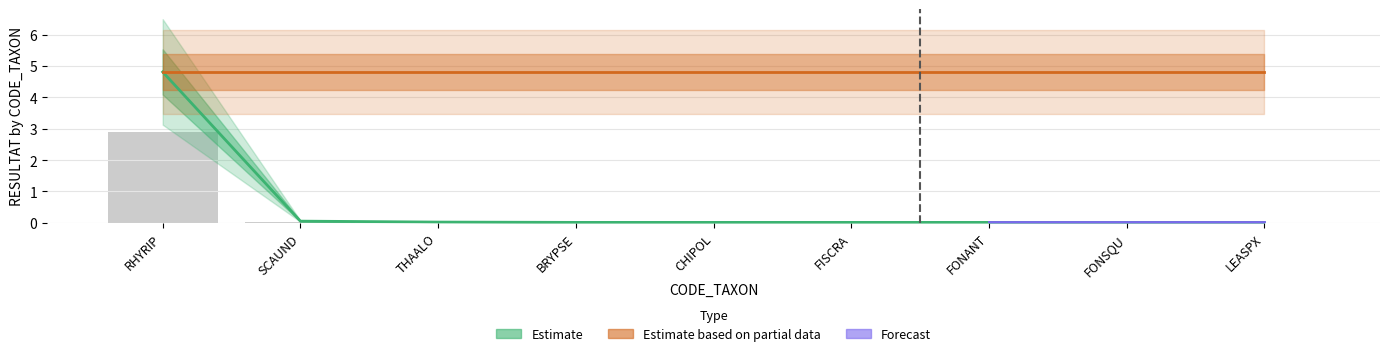

What position from the right is FONANT?

3